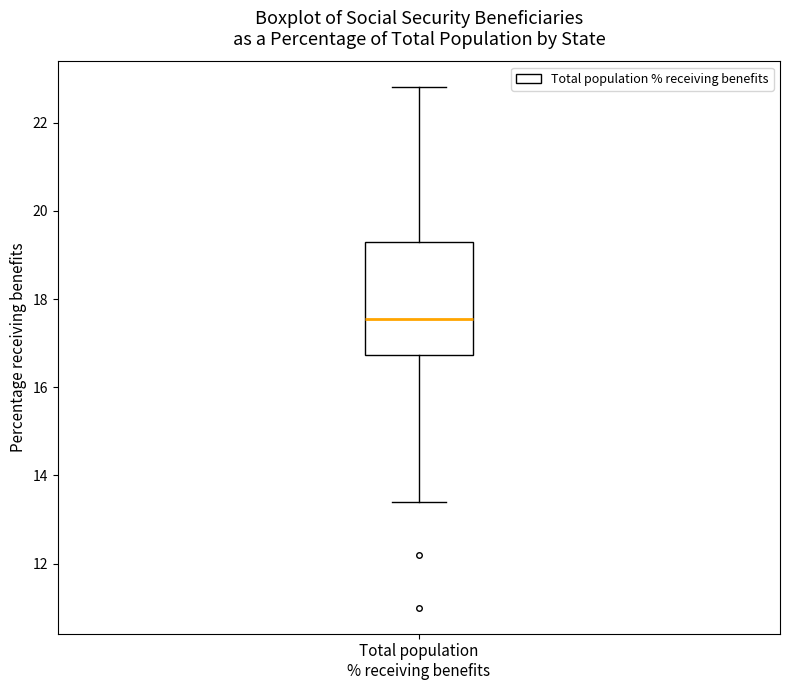

Transcribe this box plot: give where the median line is, the range the box spans, and where the two whiskers end, as read against the y-axis. The values are not printed on the chart, so give them approximately, as read against the axis.

median 17.6, box 16.8 to 19.4, whiskers 13.4 to 22.8